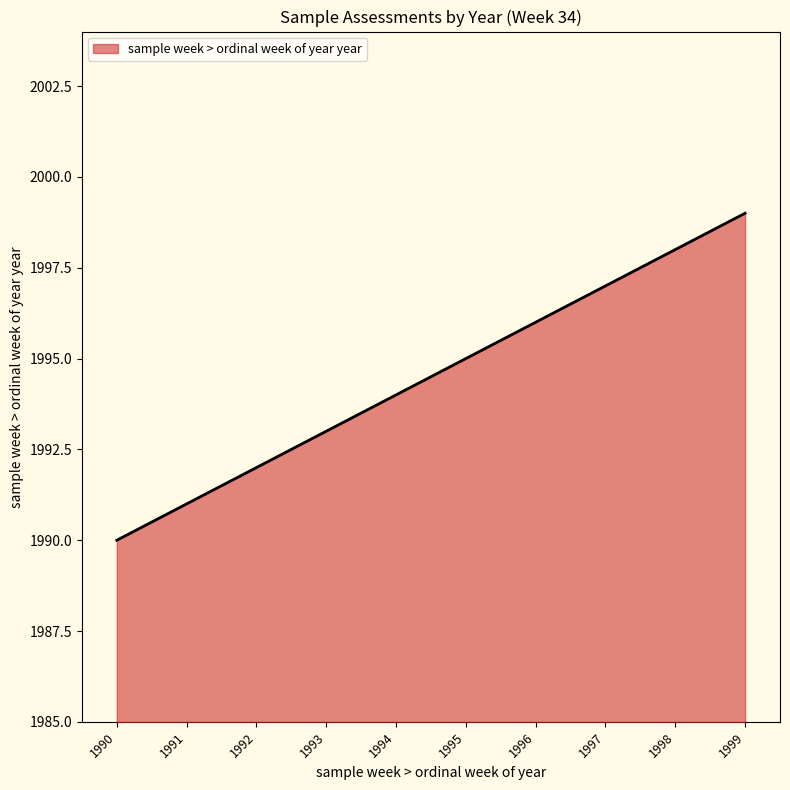

What is the change in value from 1994 to 1995?

+1